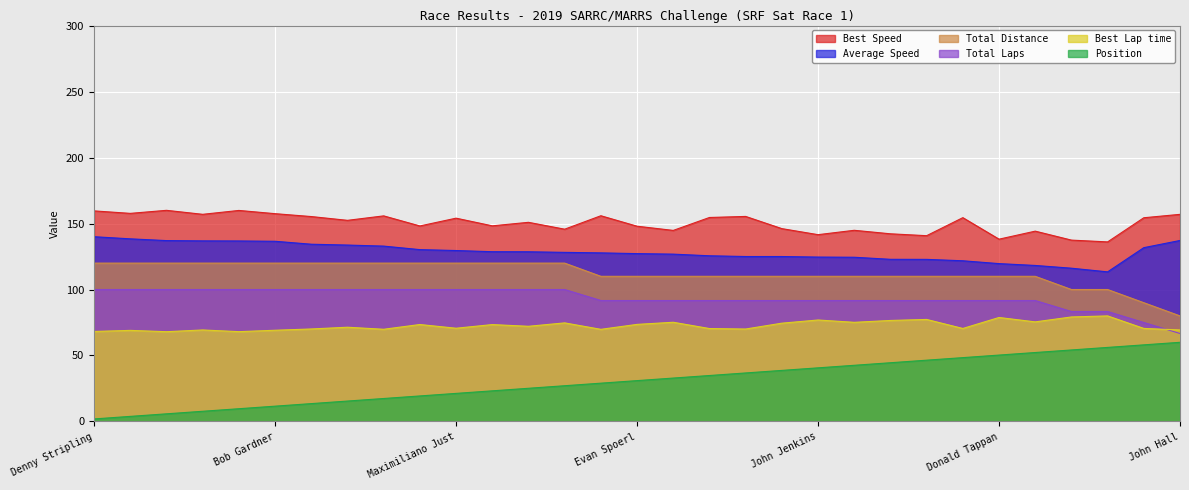

What is the value of the Position point at the 12th from the left?

23.2